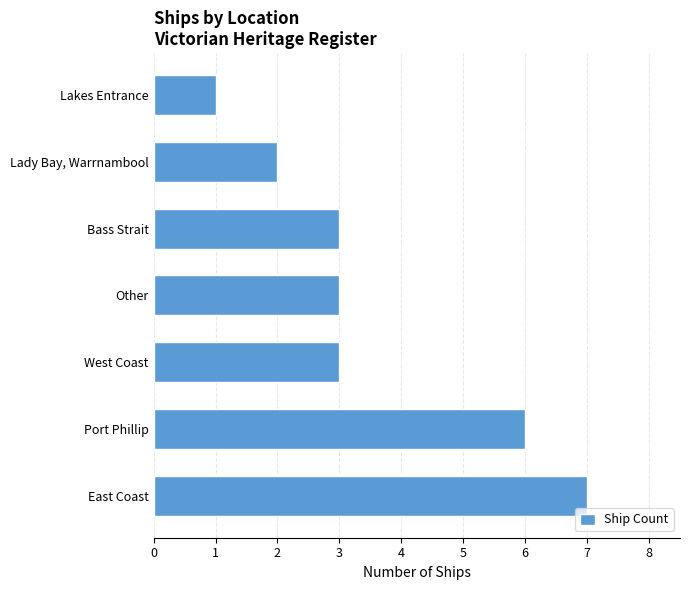

Count the number of categories in the chart.

7